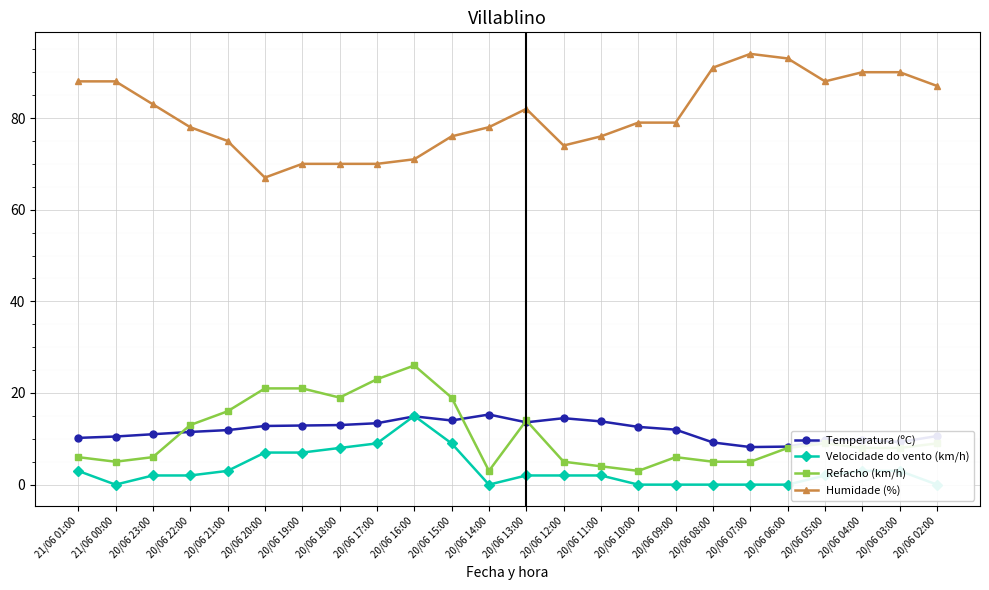

Which has a higher value, 20/06 07:00 or 20/06 13:00?

20/06 13:00